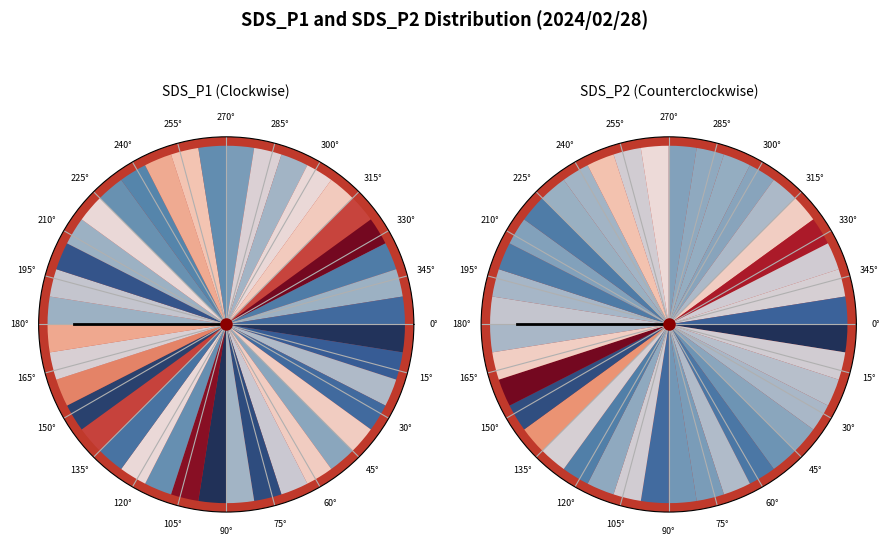

Which category accounts for the majority?

15°